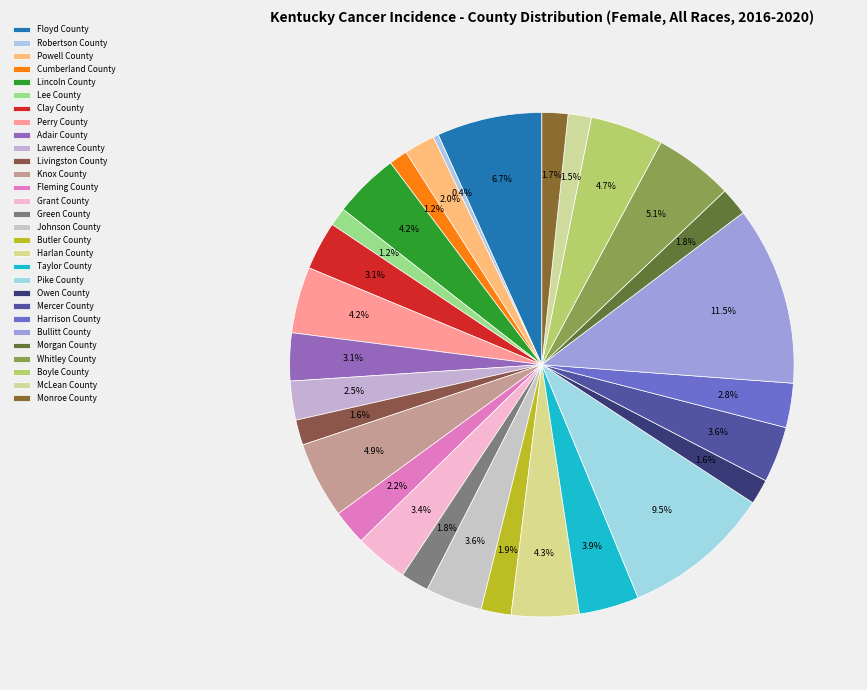

Count the number of slices in the pie.

29